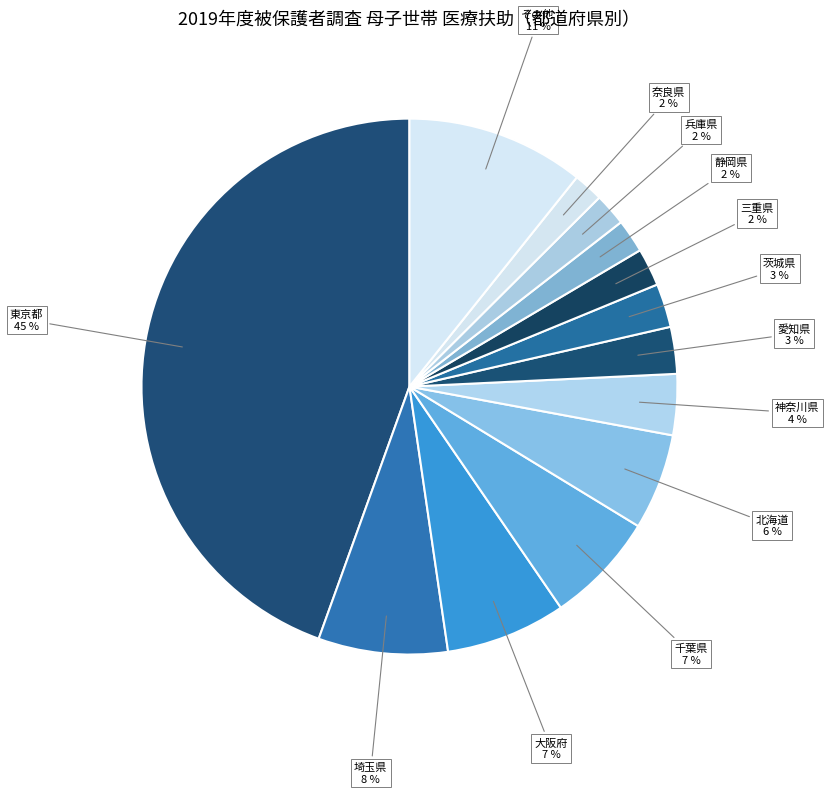

Does any single category account for the majority?

No